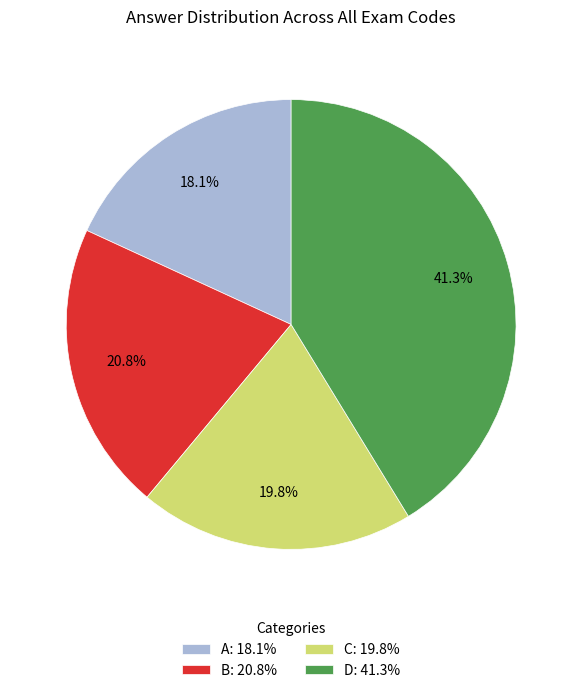

Does C account for over 50% of the chart?

No